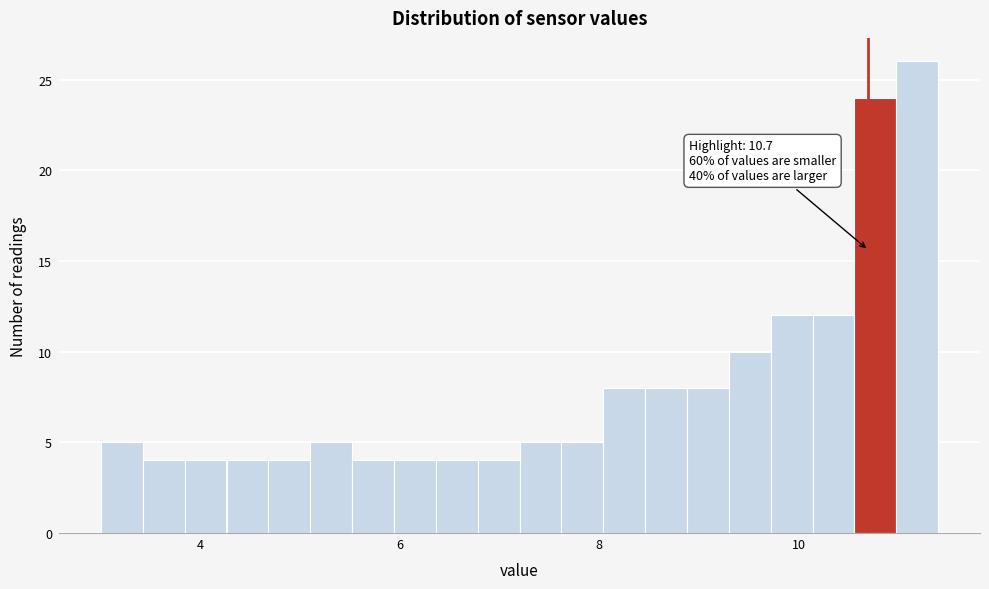

Read against the x-axis, roughly where is the centre of the tallest bar?

11.2